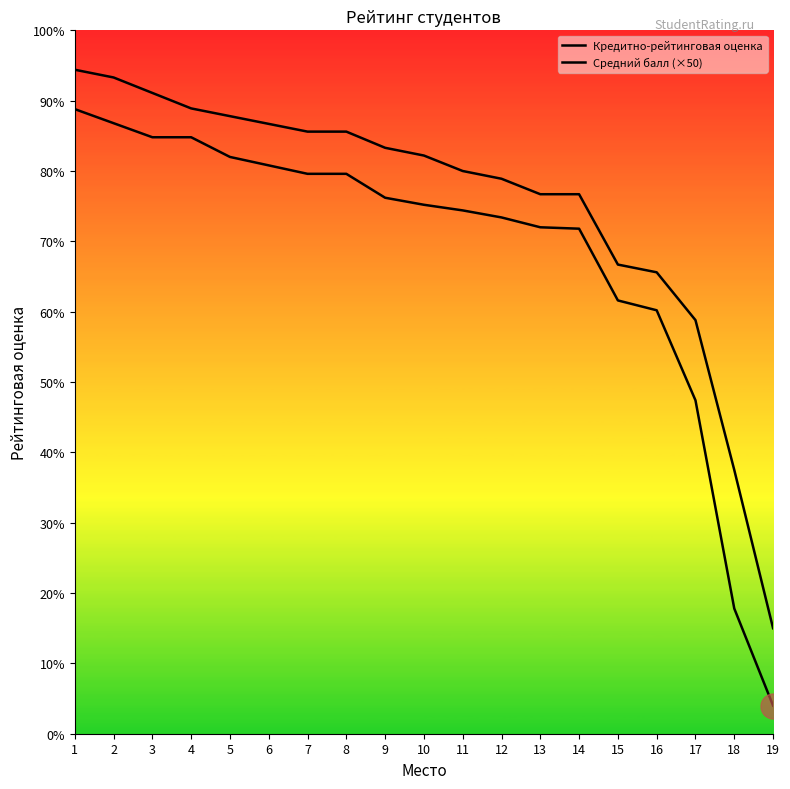

List the series in order of their overall mean, highest first.

Средний балл (×50), Кредитно-рейтинговая оценка